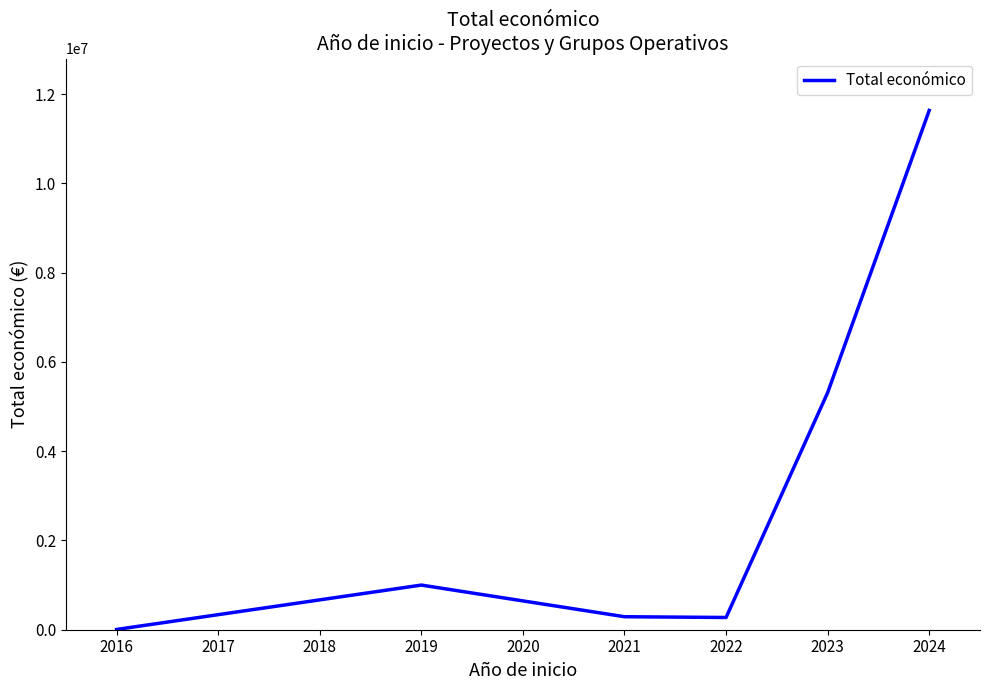

Approximately how many times larger is the value at 2023 compared to 2022?

19.4